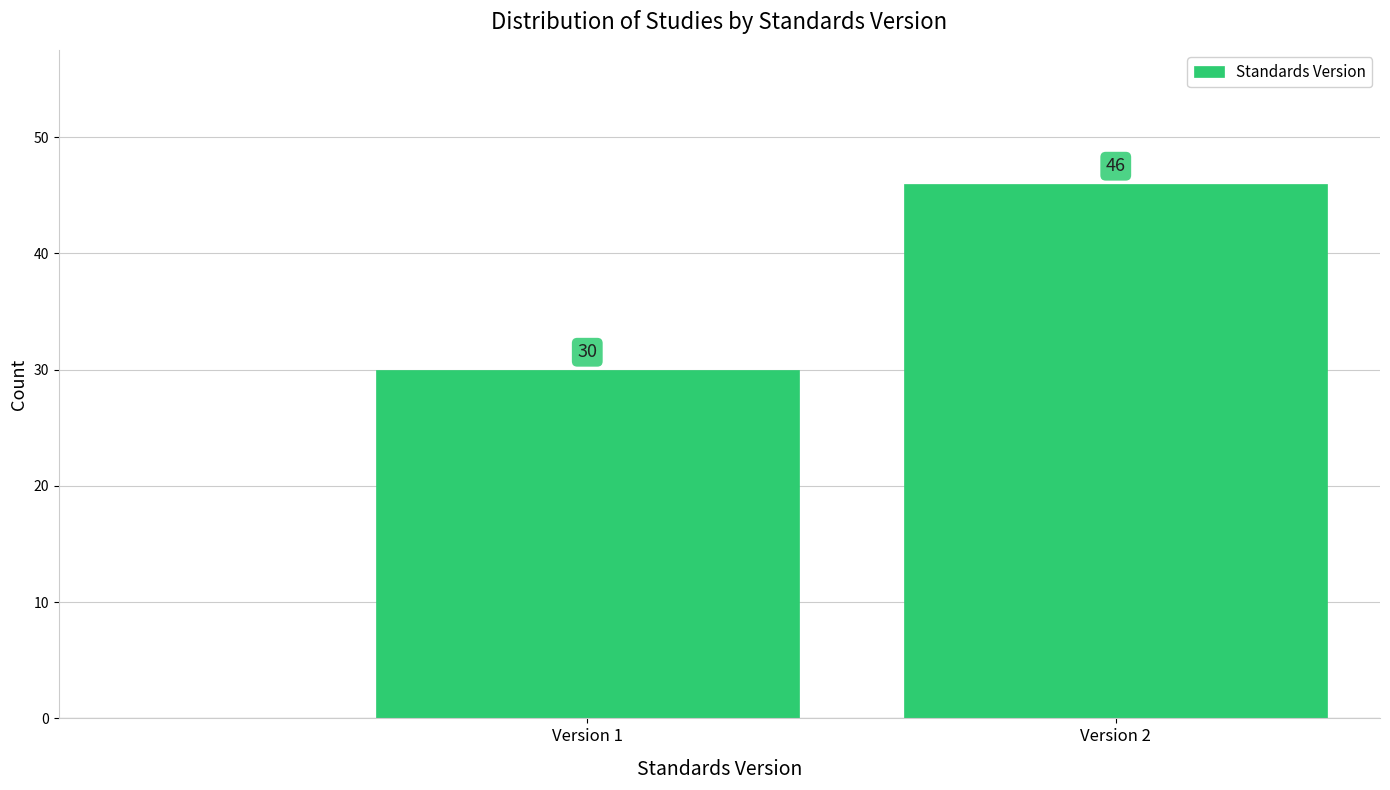

Reading left to right, transcribe all the data shown in this chart.

Version 1=30	Version 2=46